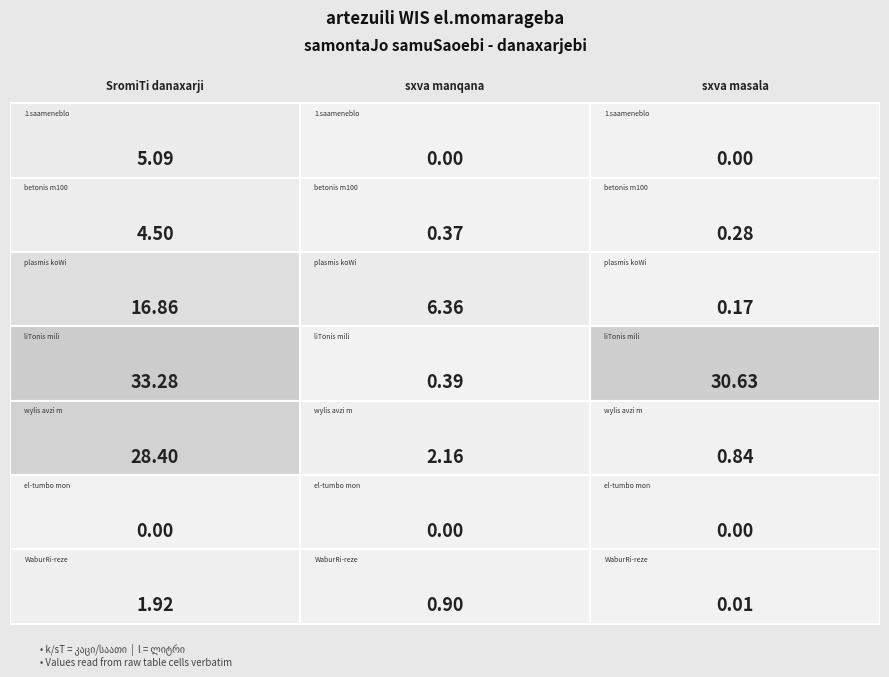

True or false: 1.saameneblo nawili has a value of 1.9 at 0.

False